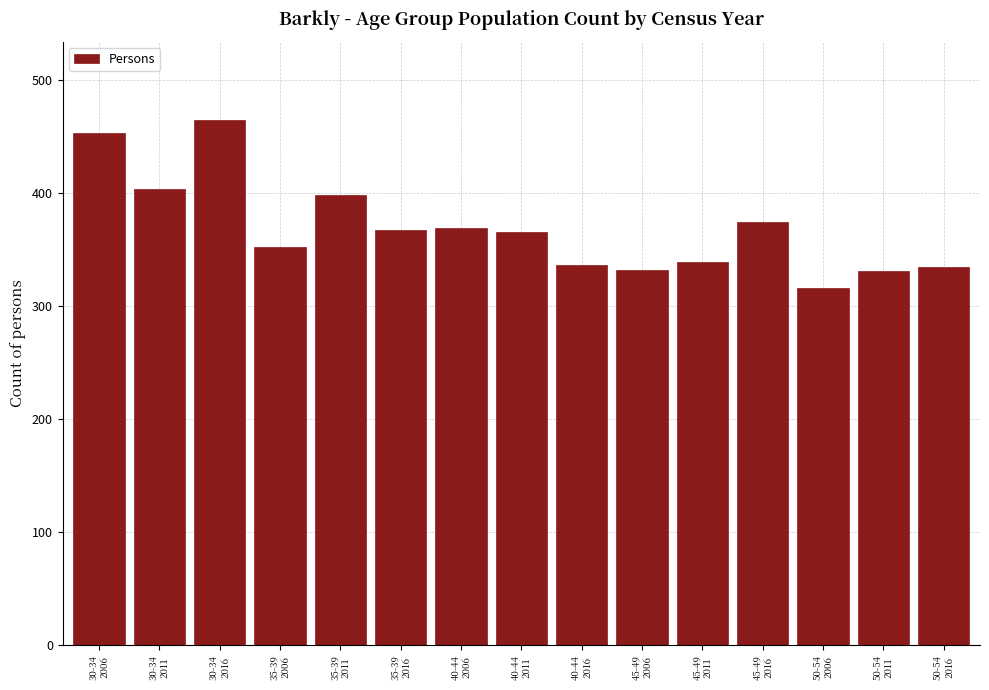

What is the greatest value displayed?

464